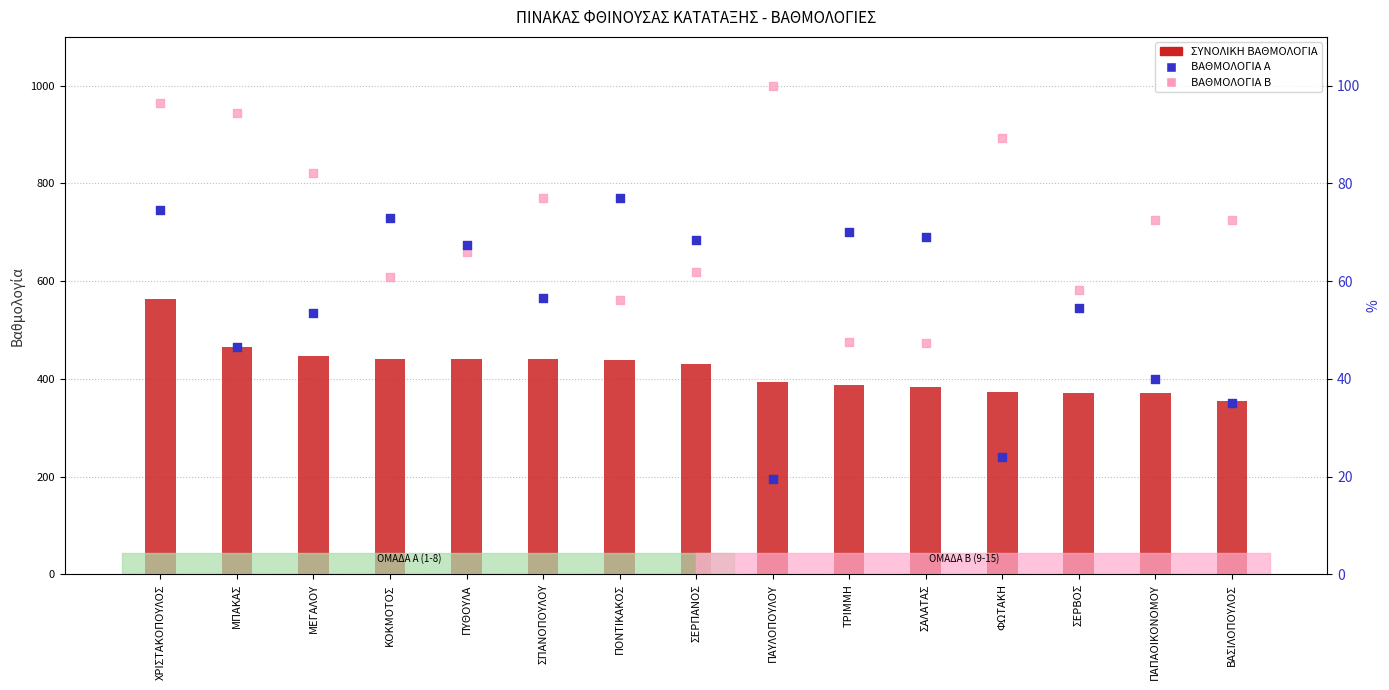

Which series contains the lowest Y value?

ΒΑΘΜΟΛΟΓΙΑ Α